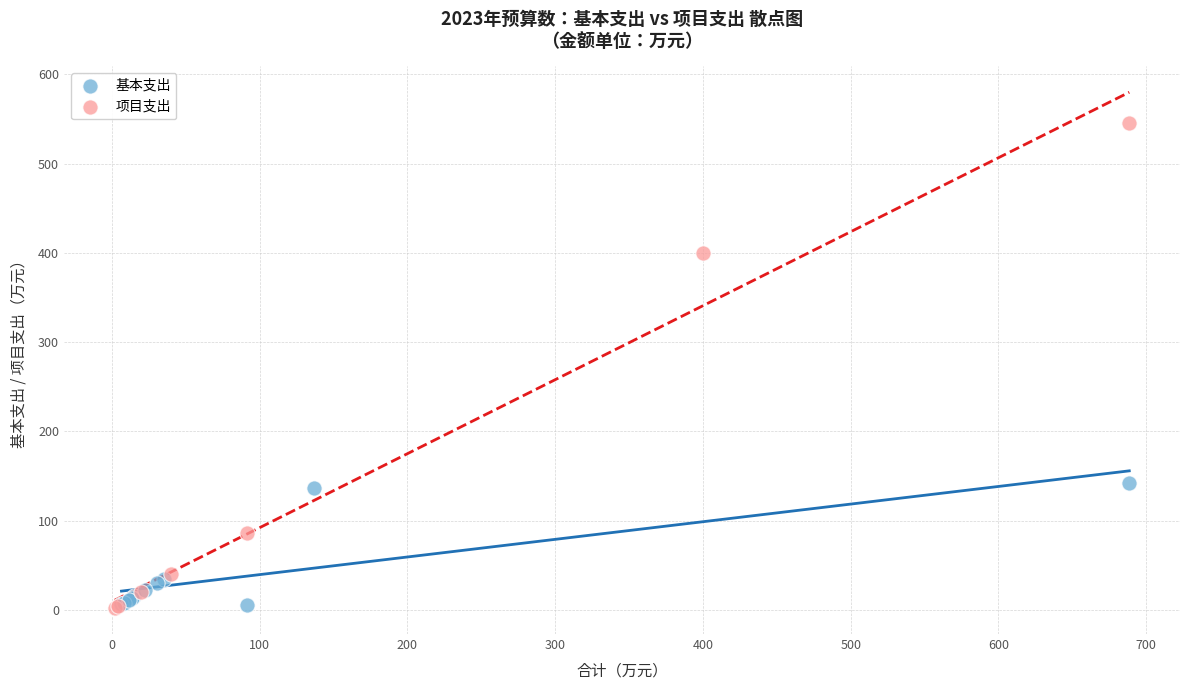

Which series has the widest spread of Y values?

项目支出